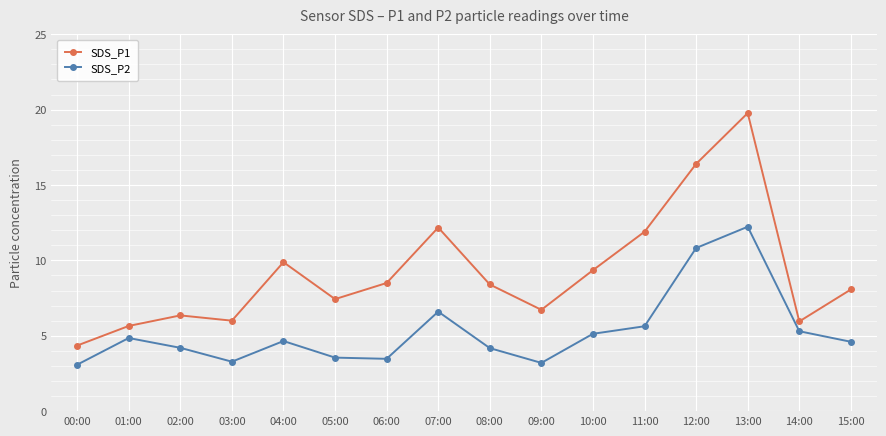

What is the maximum value for SDS_P1?

19.8